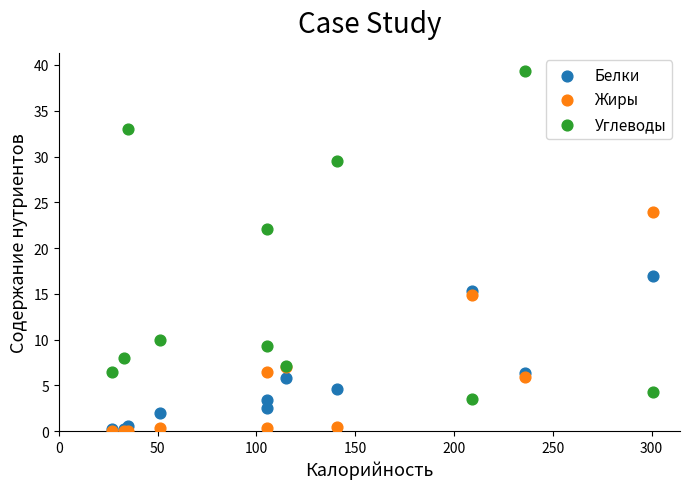

What are all the series names shown in the legend?

Белки, Жиры, Углеводы